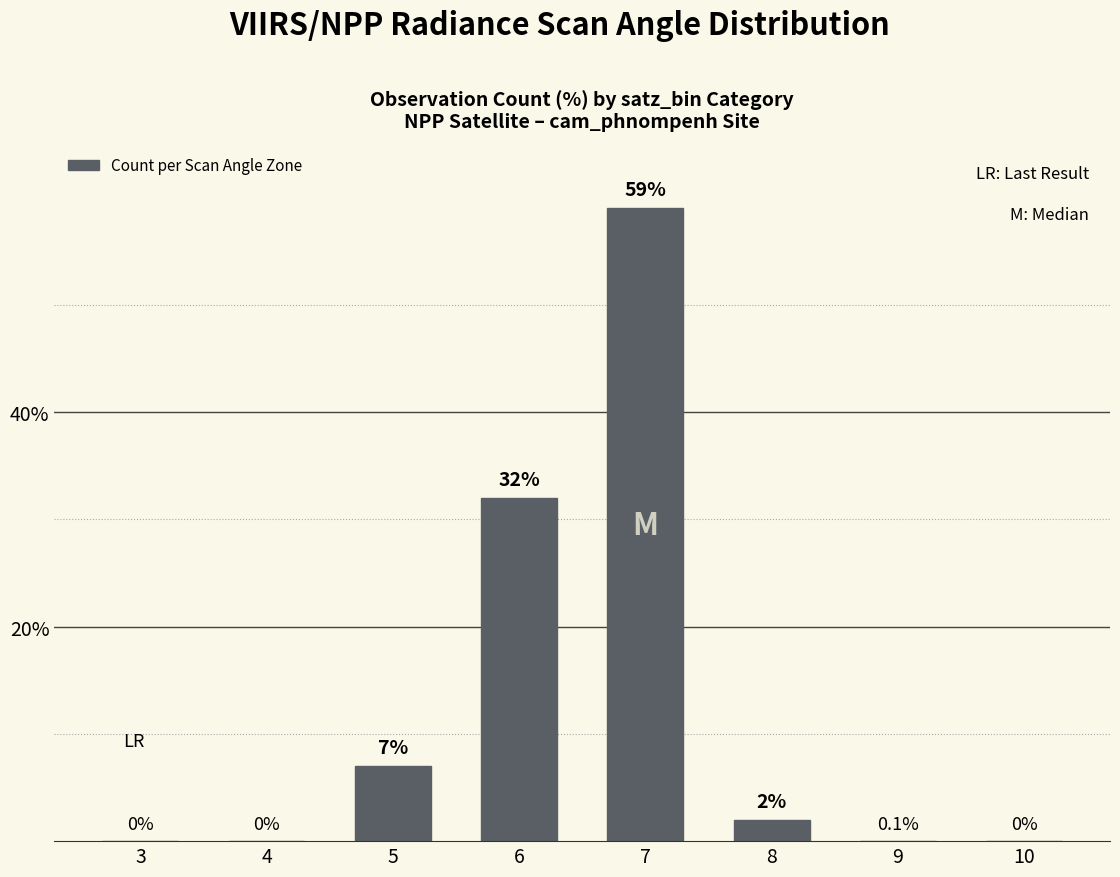

At which category does the chart reach its peak across all series?

7